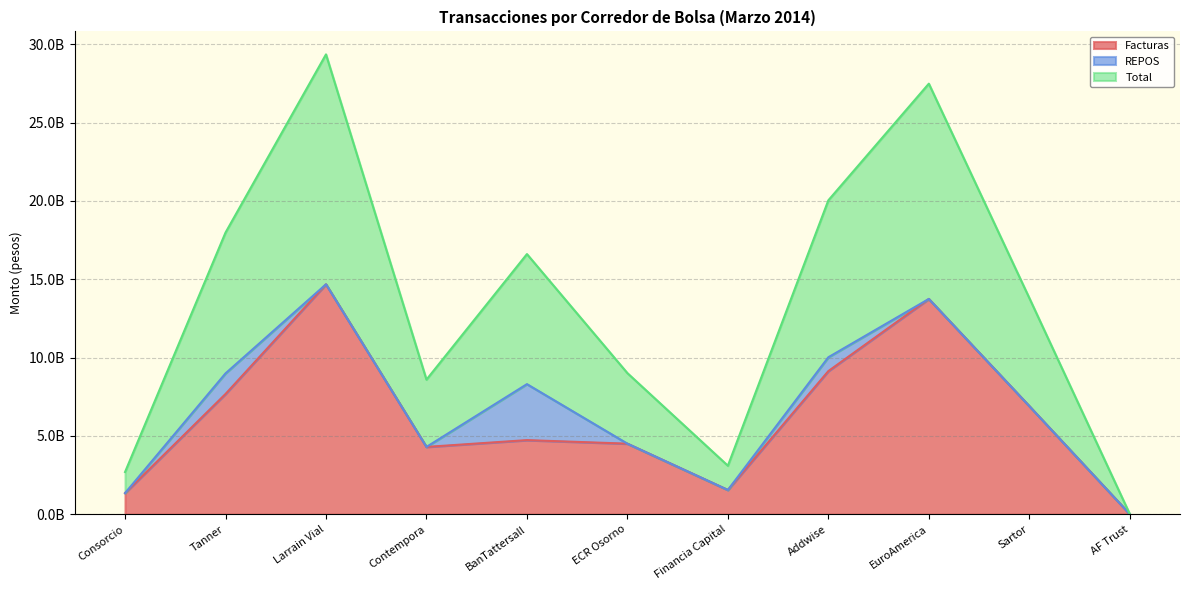

What are all the series names shown in the legend?

Facturas, REPOS, Total